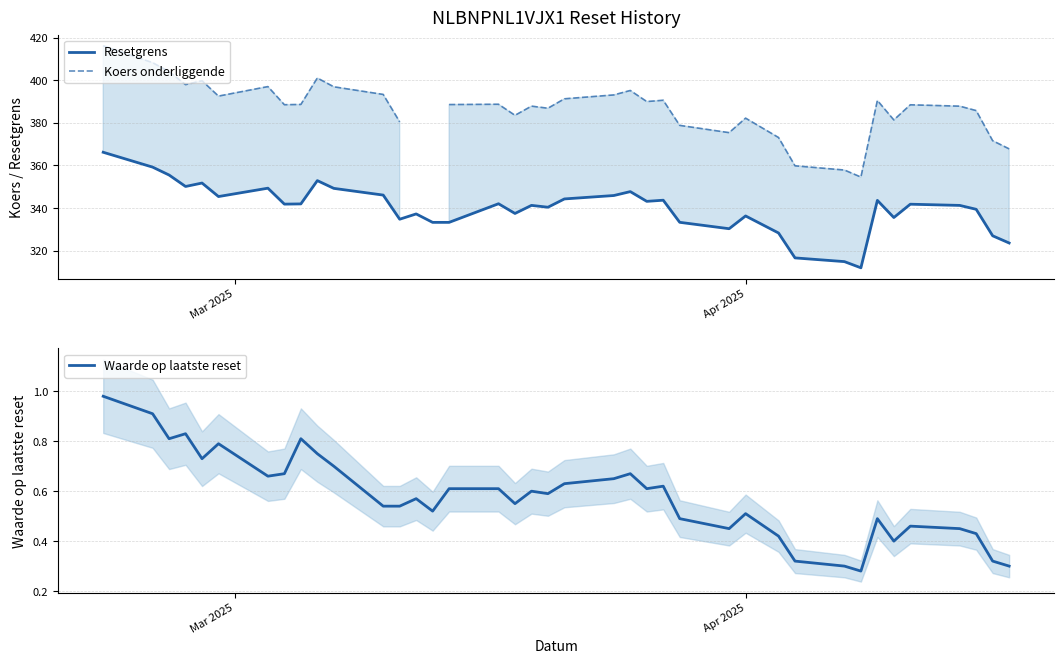

What is the sum of all Resetgrens values?

13258.9